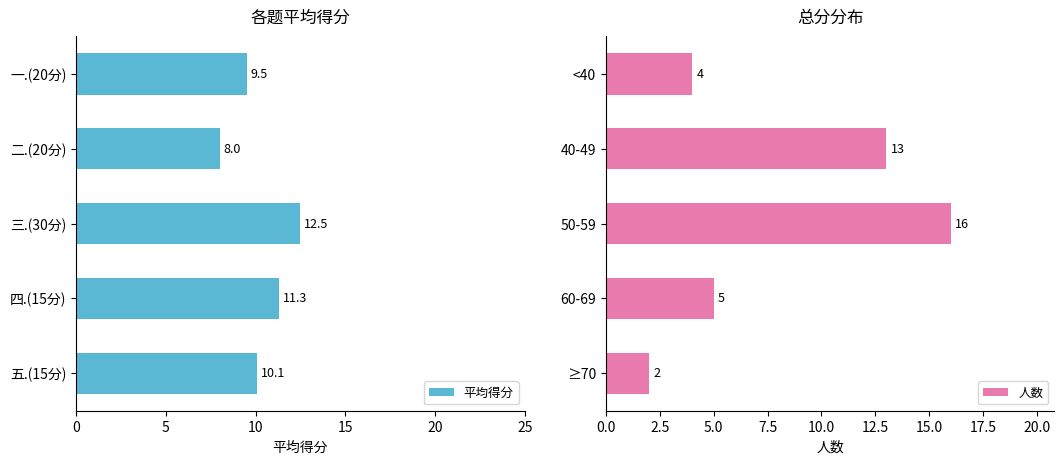

Rank the series by their average value, from highest to lowest.

平均得分, 人数